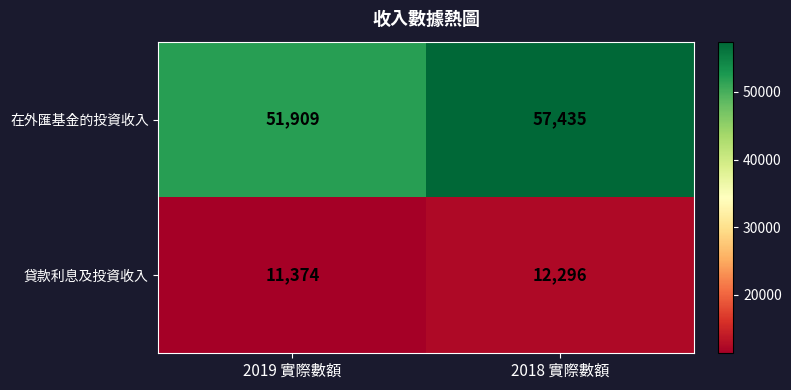

Which series has the widest spread of values?

在外匯基金的投資收入